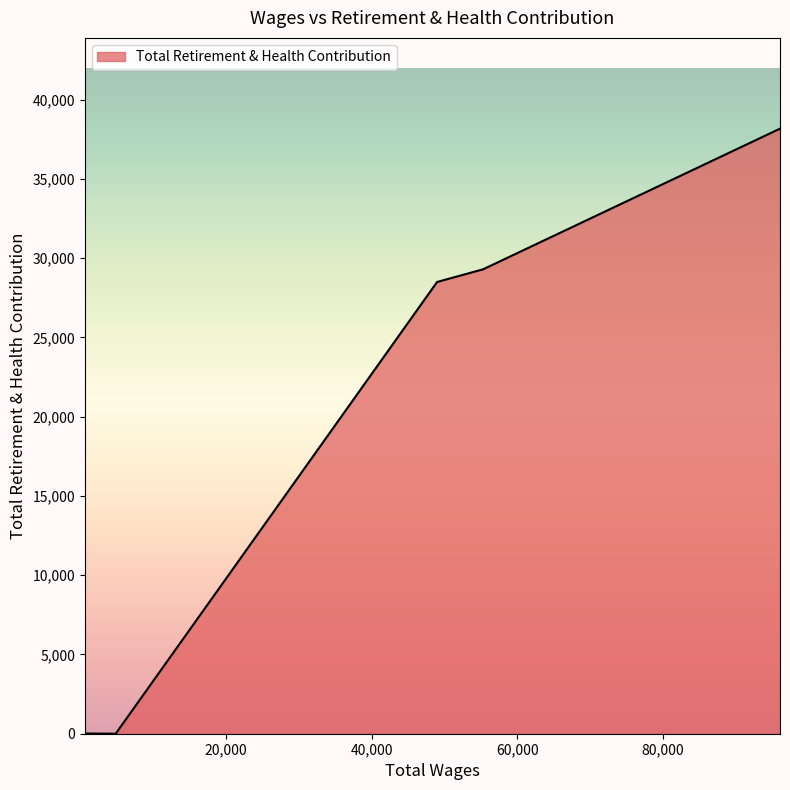

What is the maximum value shown in the chart?

38164